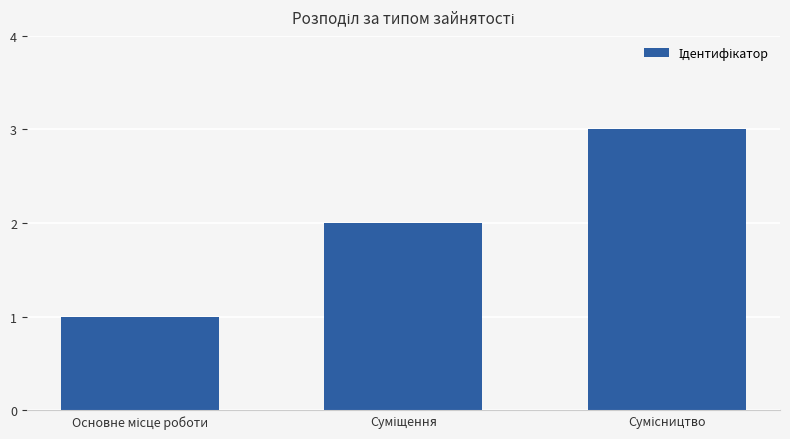

What is the sum of all values?

6